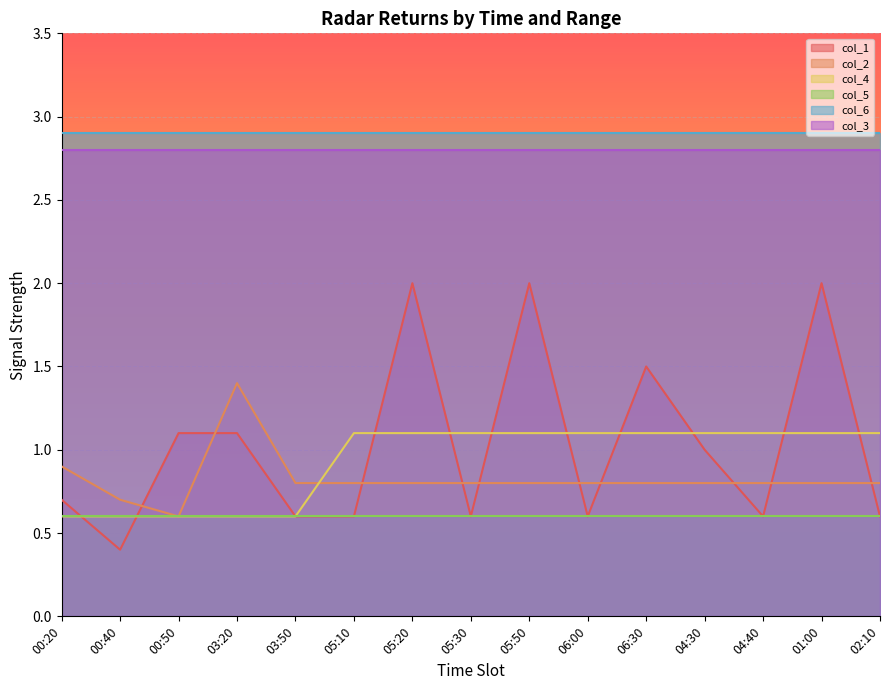

Which category has the lowest value in the col_1 series?

00:40